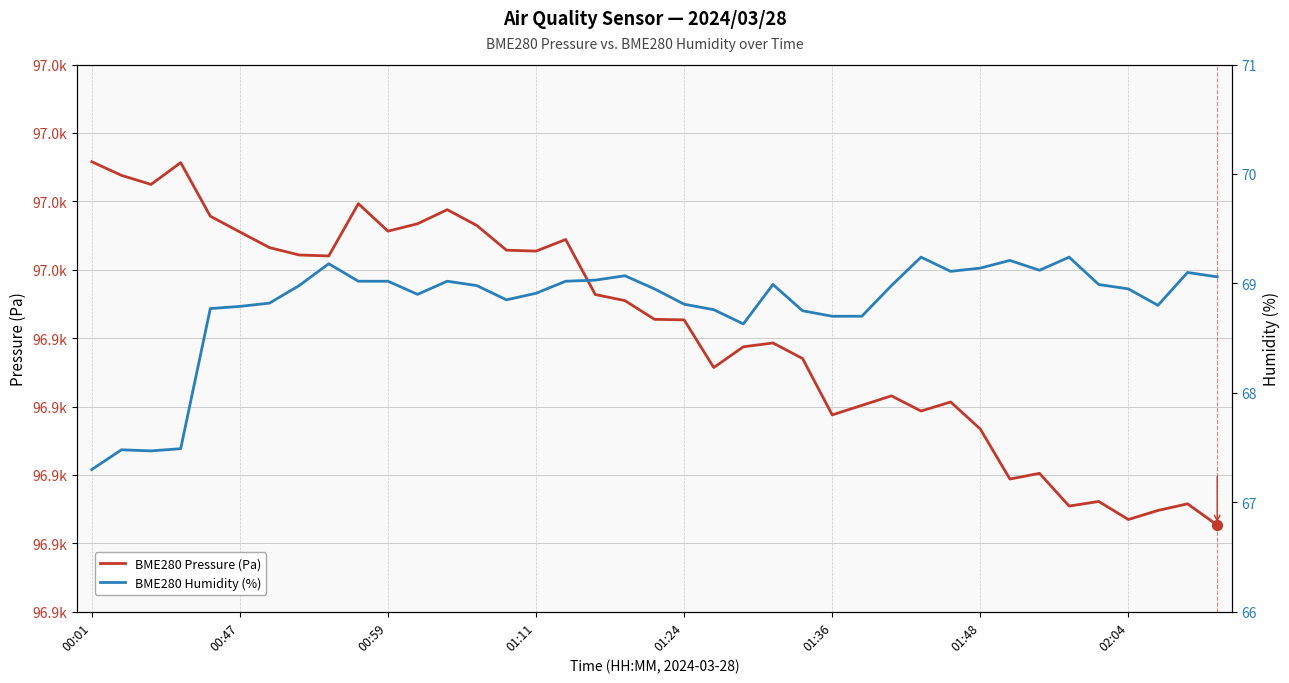

Which series reaches the minimum Y coordinate?

BME280 Humidity (%)